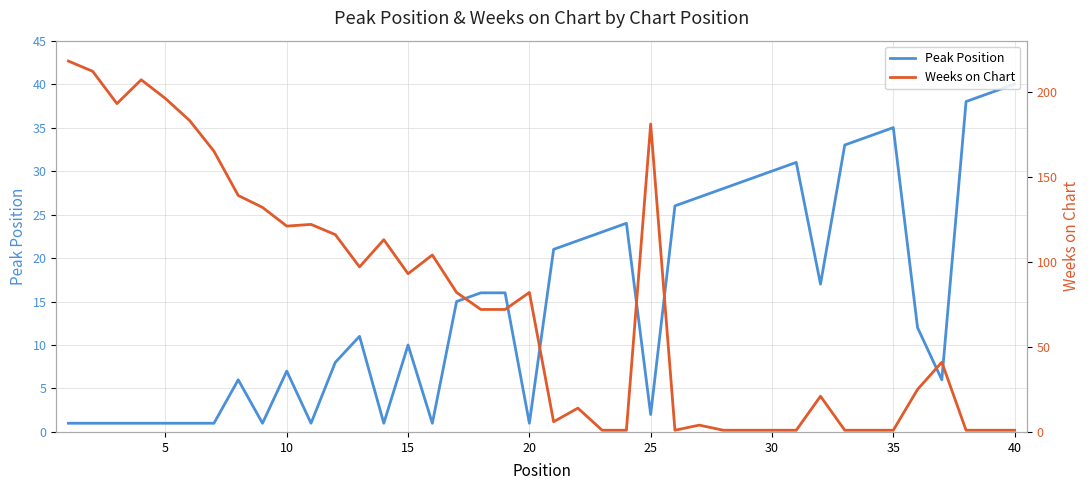

List the series in order of their peak value, lowest first.

Peak Position, Weeks on Chart